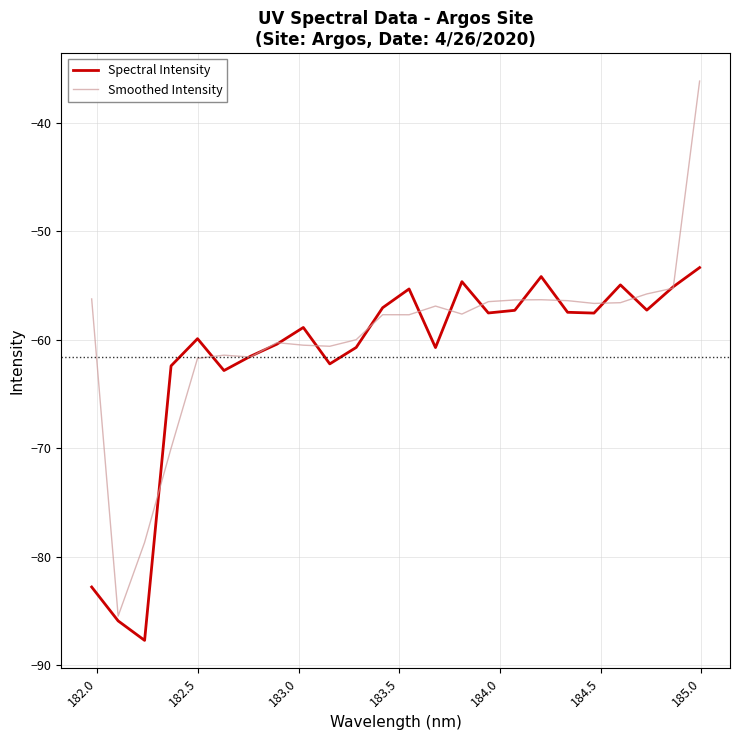

What is the minimum value shown in the chart?

-87.7